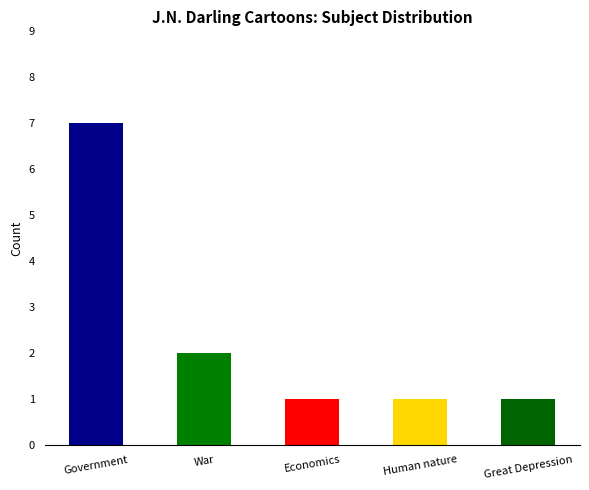

What is the difference between the second highest and second lowest values?

1